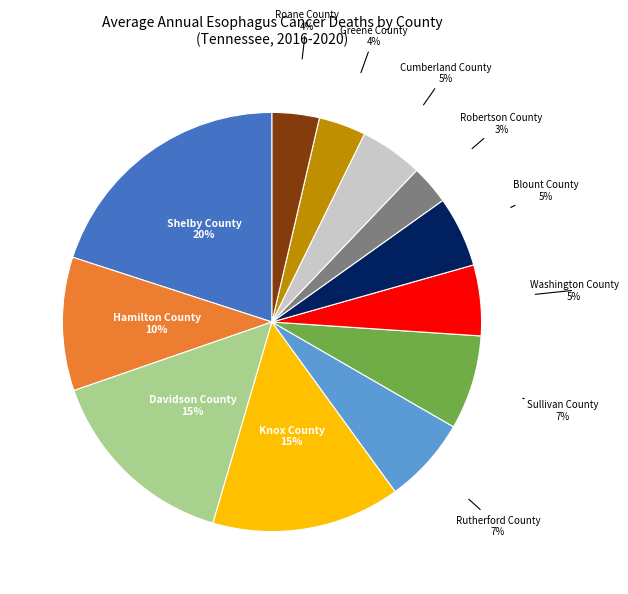

Which has a higher value, Knox County or Greene County?

Knox County